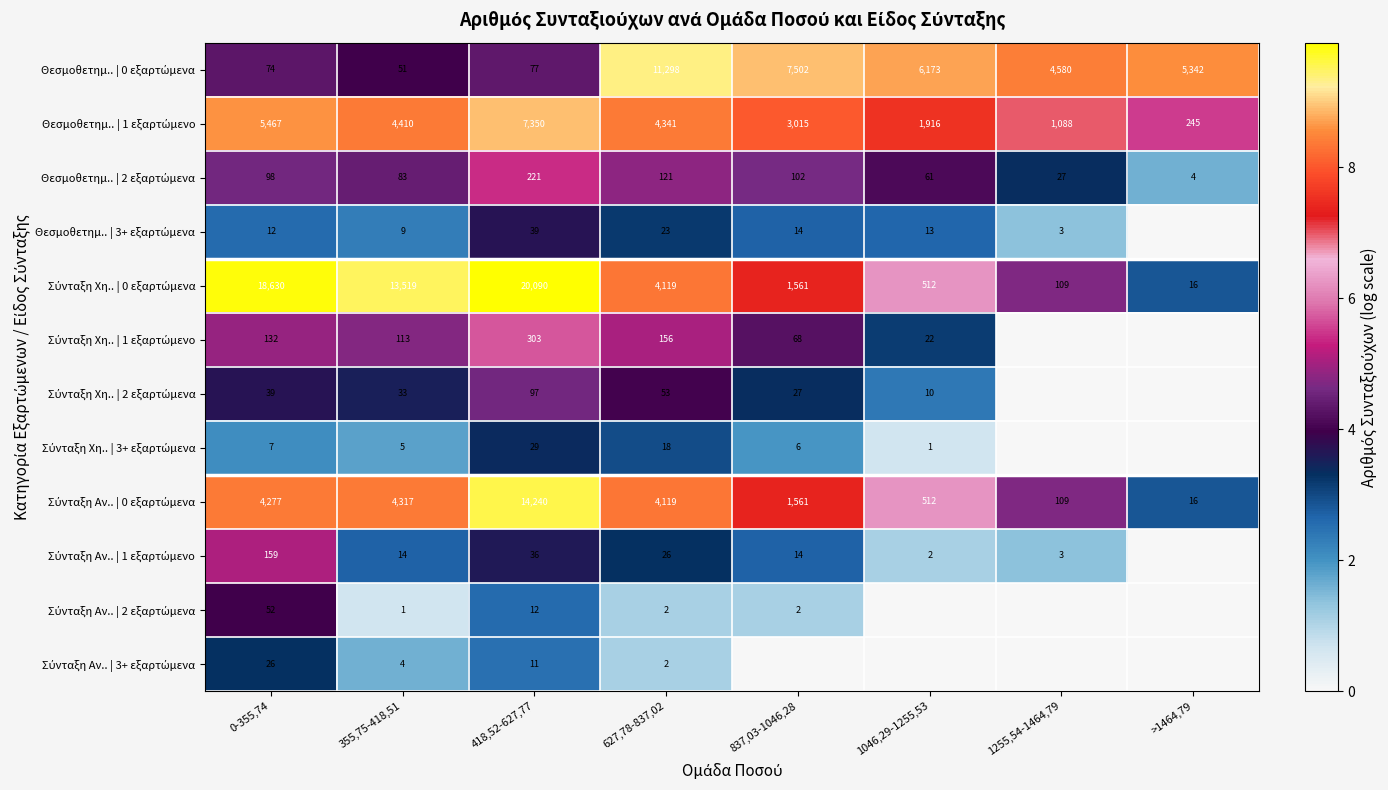

What is the difference between the highest and lowest values at 627,78-837,02?

11296